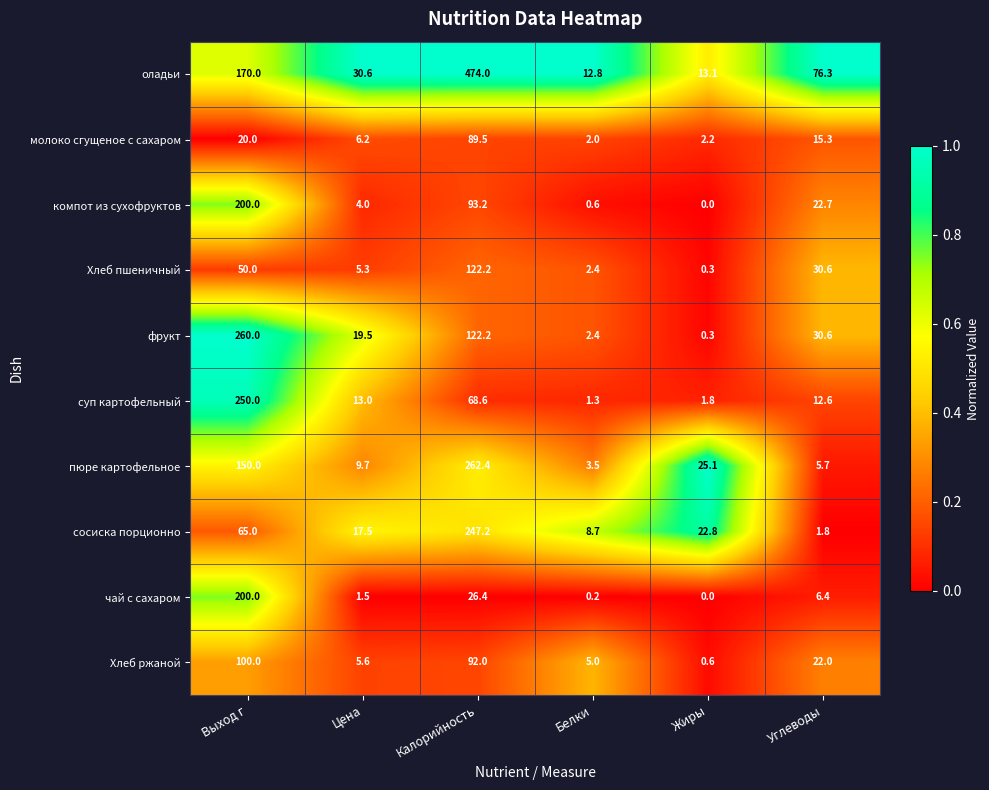

At which label does сосиска порционно reach its minimum?

Углеводы